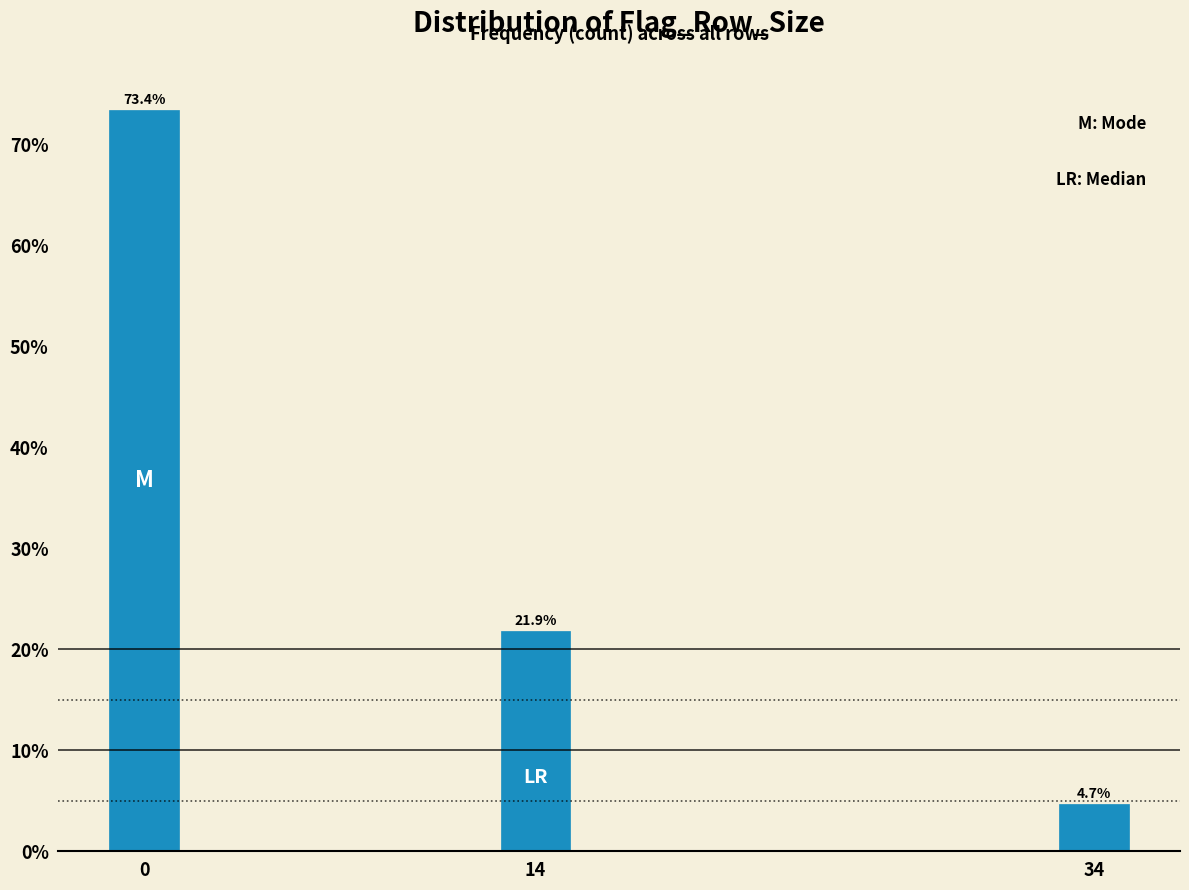

Reading right to left, transcribe all the data shown in this chart.

34=4.7	14=21.9	0=73.4